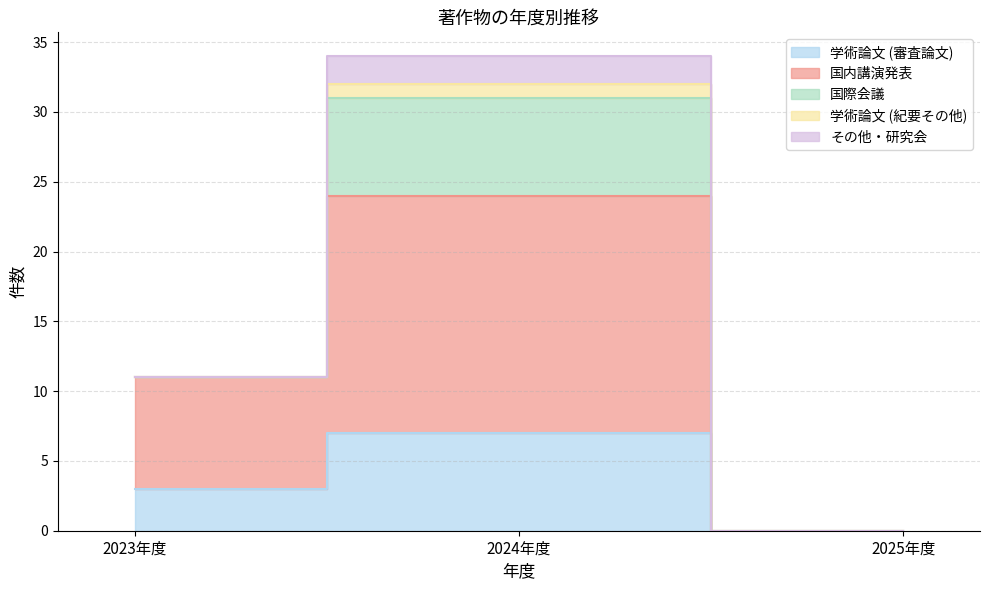

What position from the left is 2025年度?

3